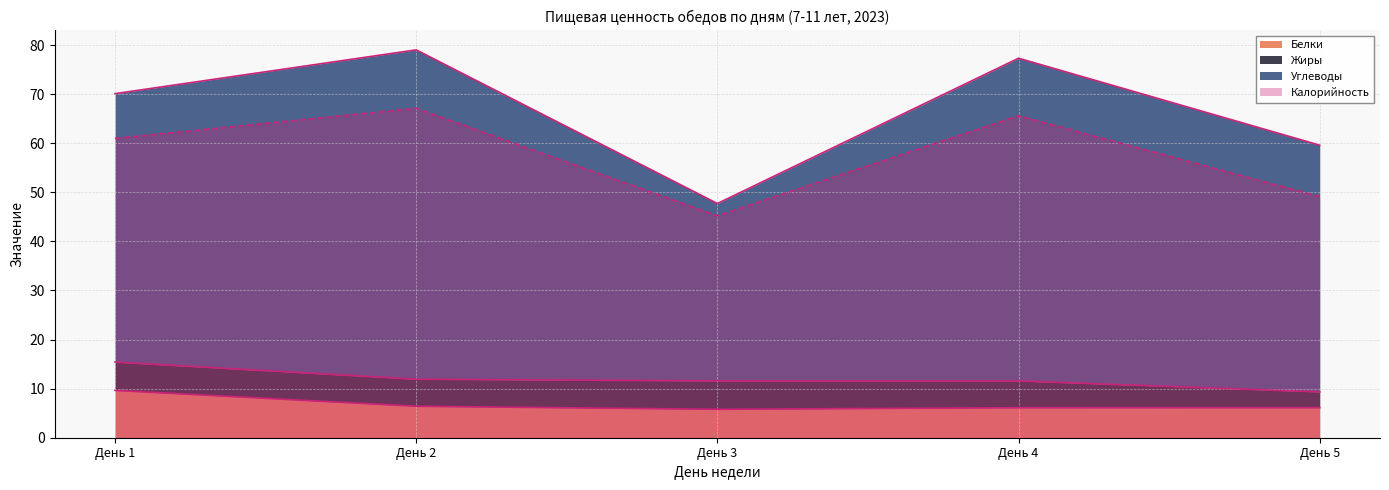

At which label does Калорийность first exceed 60?

День 1